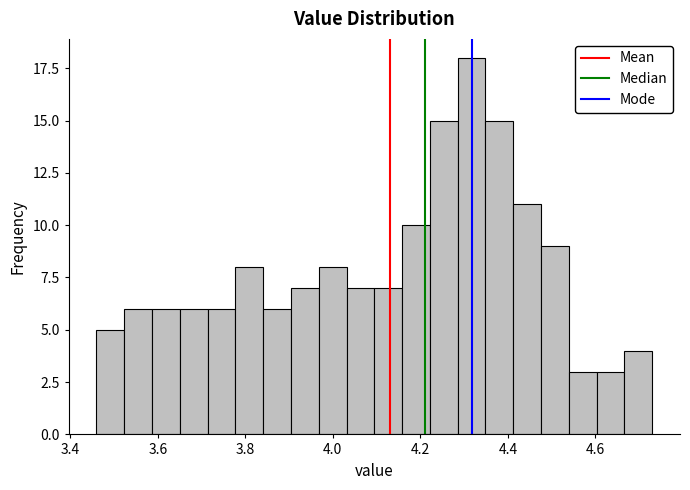

Read against the x-axis, roughly where is the centre of the tallest bar?

4.32